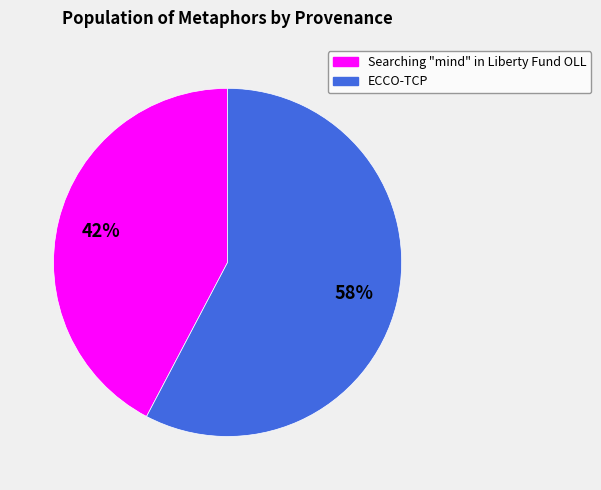

Rank the categories by value from lowest to highest.

Searching "mind" in Liberty Fund OLL, ECCO-TCP